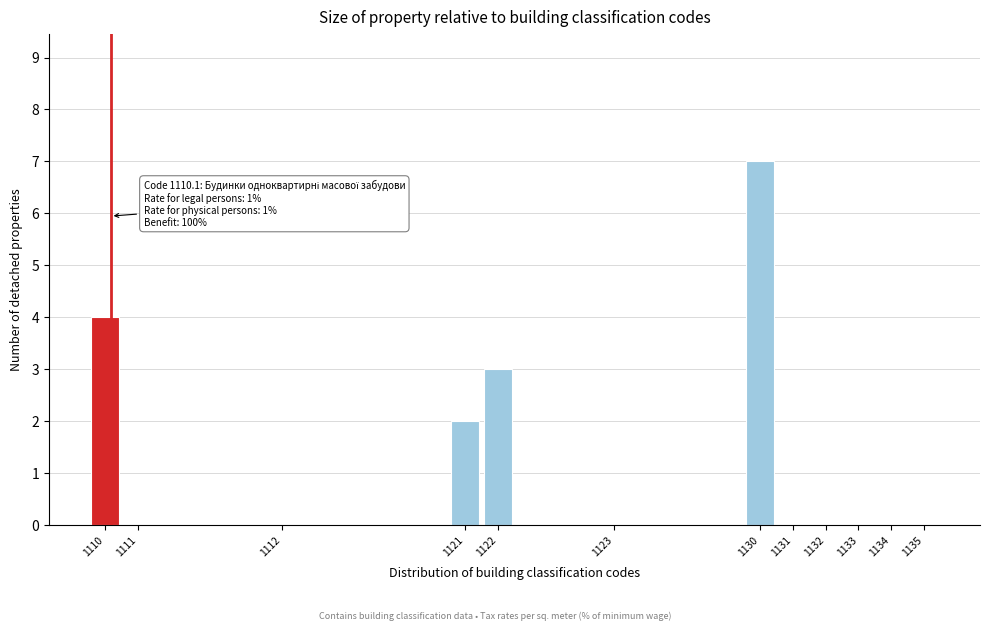

Reading left to right, what are all the values shown in this chart?

1110=4	1111=0	1112=0	1121=2	1122=3	1123=0	1130=7	1131=0	1132=0	1133=0	1134=0	1135=0